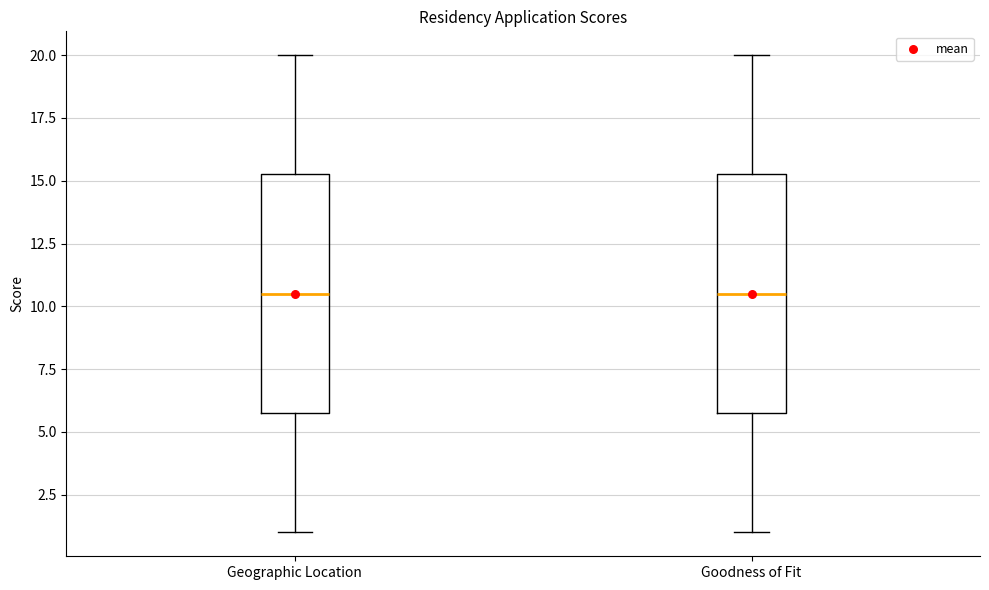

Reading left to right, transcribe this box plot: for each box, give where its median line is, the range the box spans, and where its two whiskers end, as read against the y-axis. The values are not printed on the chart, so give them approximately, as read against the axis.

Geographic Location: median 10.5, box 6.0 to 15.5, whiskers 1.0 to 20.0
Goodness of Fit: median 10.5, box 6.0 to 15.5, whiskers 1.0 to 20.0